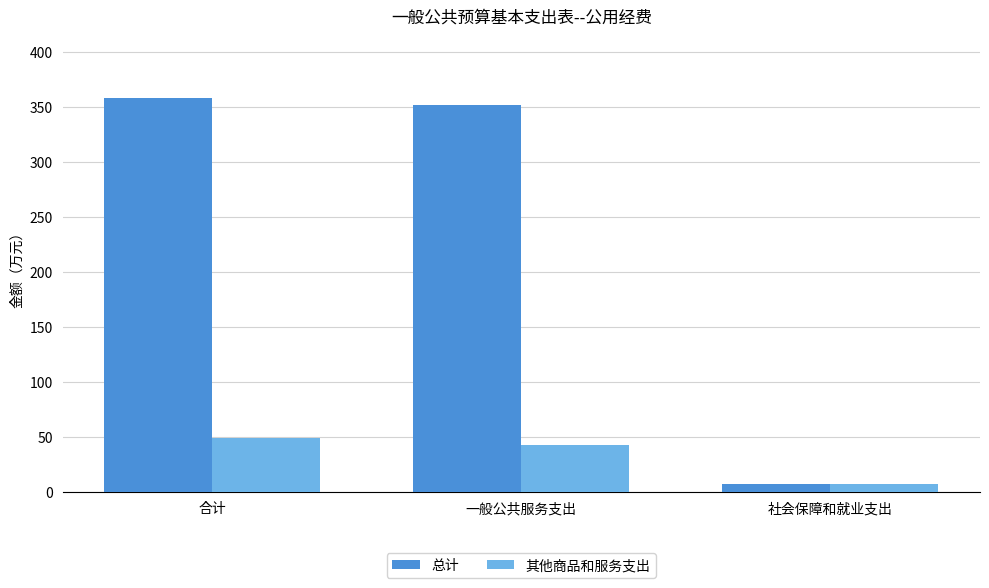

The 其他商品和服务支出 series shows 6.9 at 社会保障和就业支出. True or false?

True